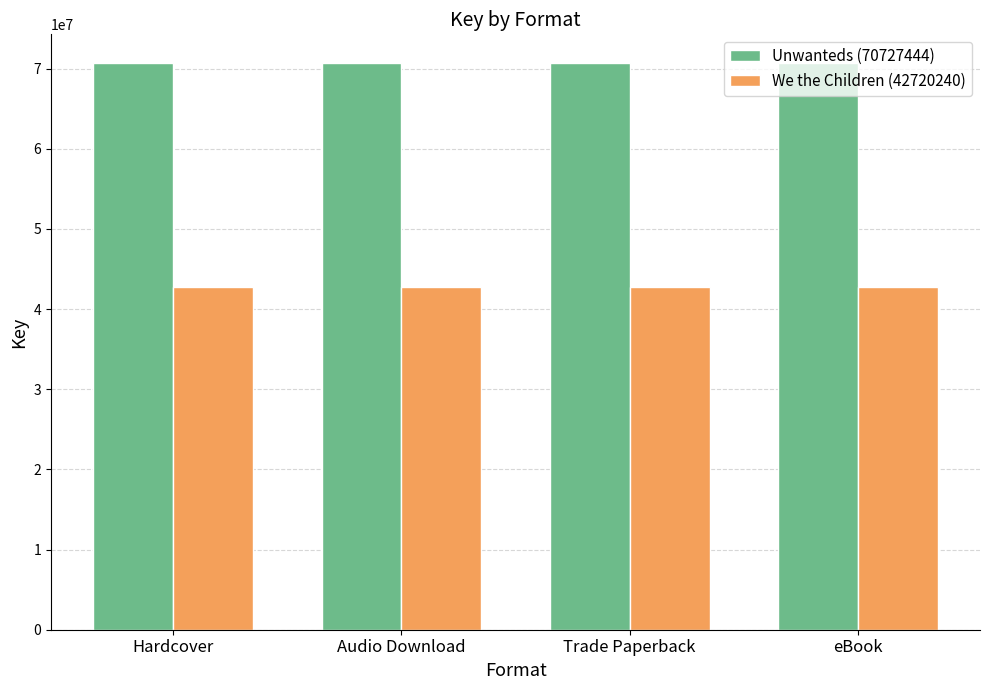

Is the value of We the Children (42720240) at Trade Paperback greater than the value of Unwanteds (70727444) at Trade Paperback?

No